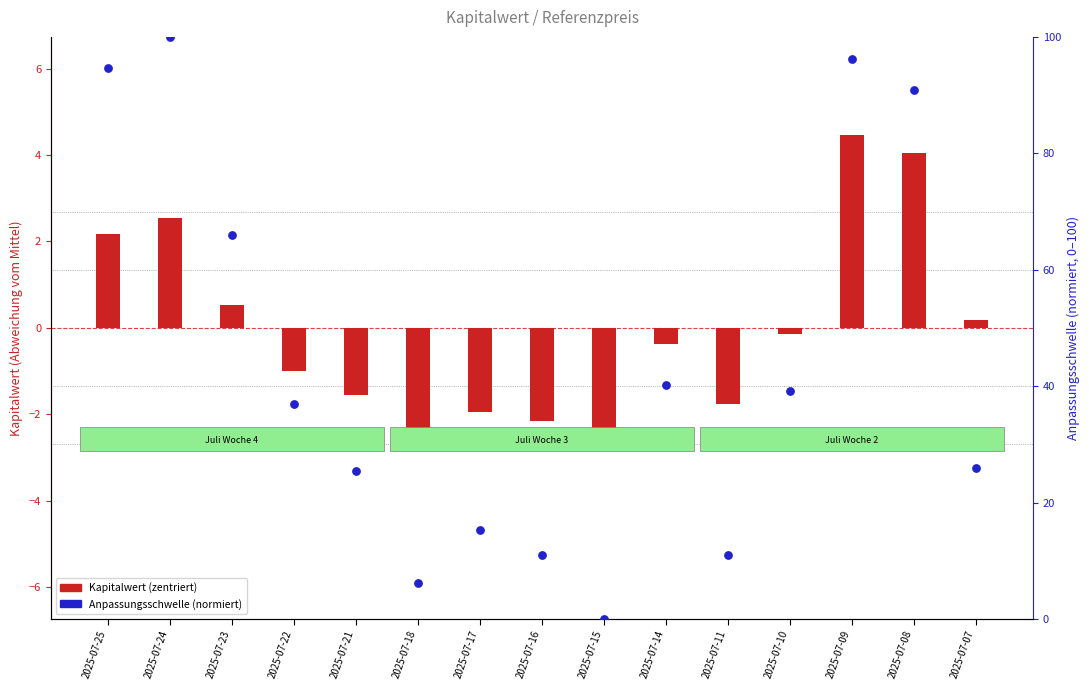

What is the total value across all series at 2025-07-11?

9.3